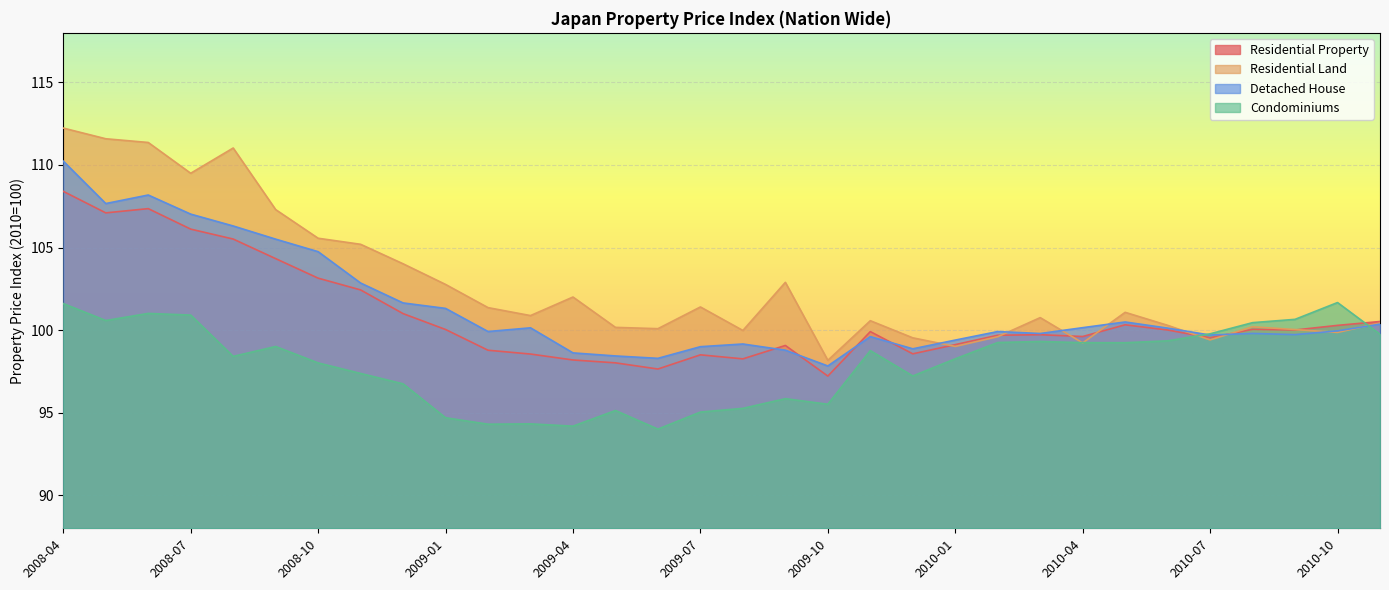

What is the difference between the Residential Property values at 2008-09 and 2009-10?

7.1